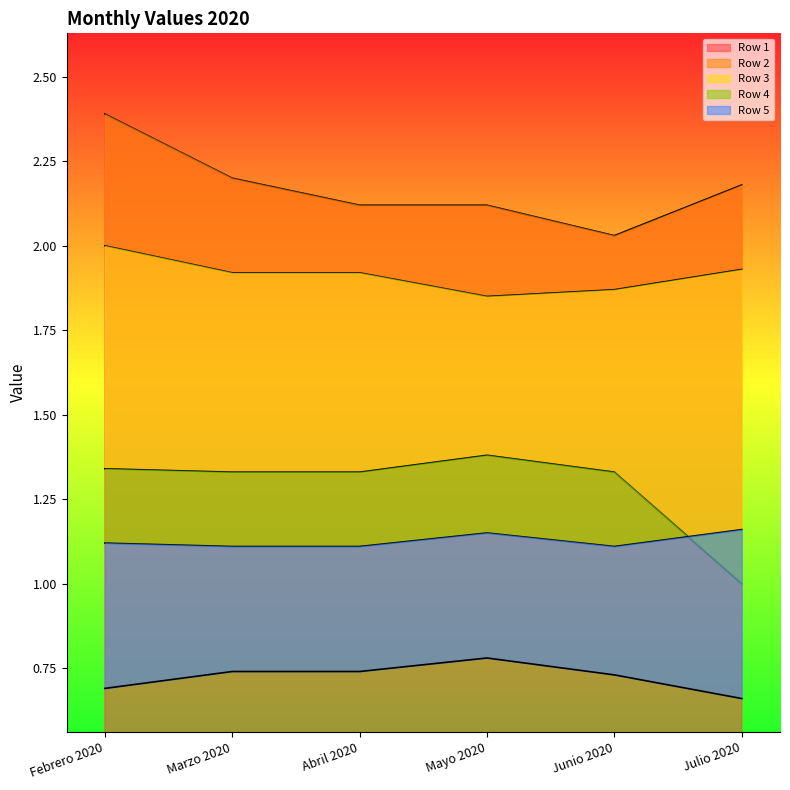

At how many categories does at least one series exceed 1?

6